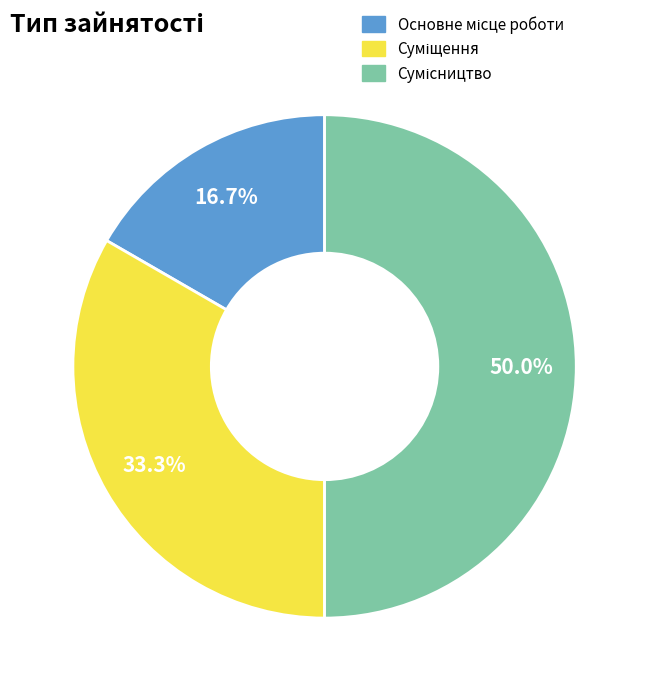

True or false: Сумісництво accounts for 50% of the total.

True